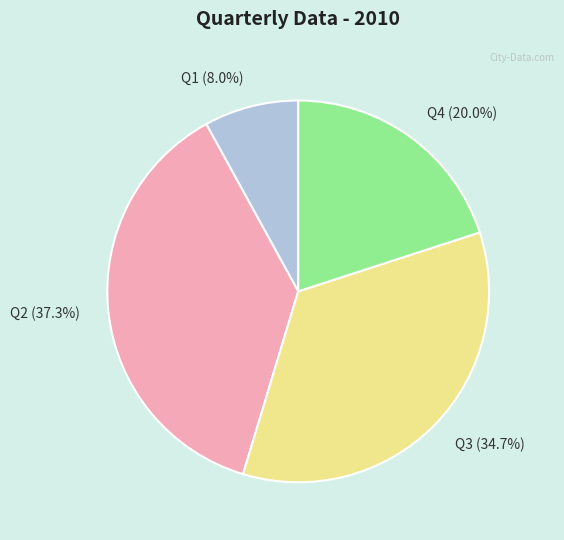

To the nearest percent, what is the difference between the Q2 and Q3 slice percentages?

3%